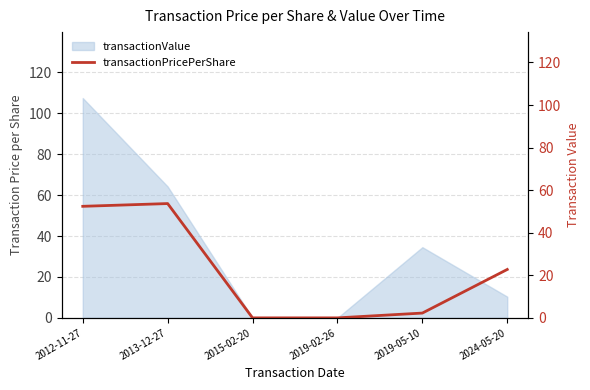

What is the approximate value at 2013-12-27?

53.7